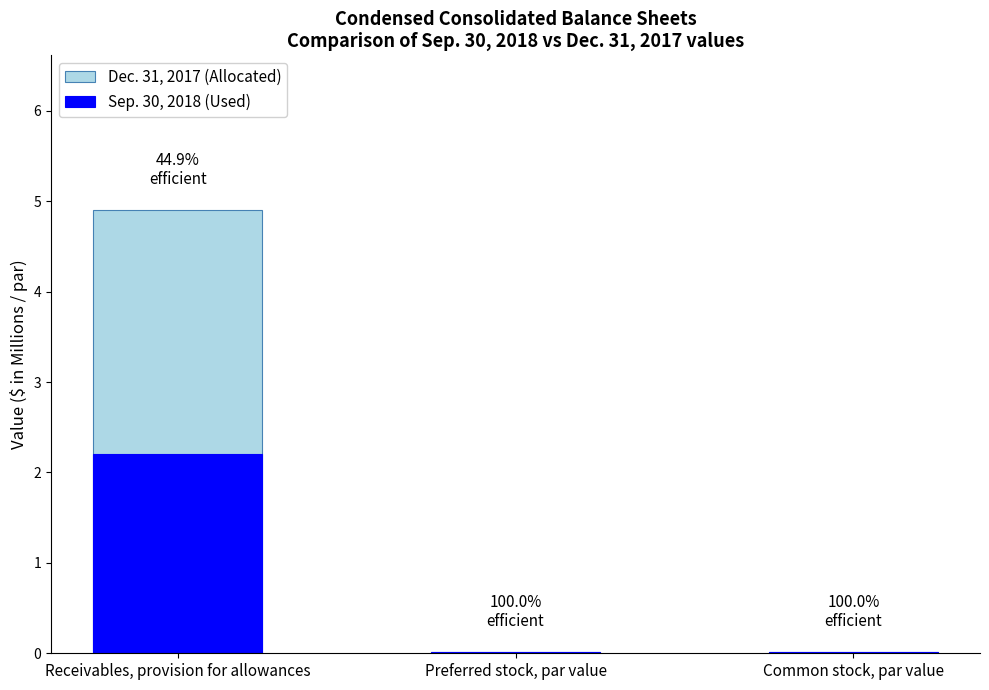

What is the difference between the maximum and minimum values in the Sep. 30, 2018 (Used) series?

2.2